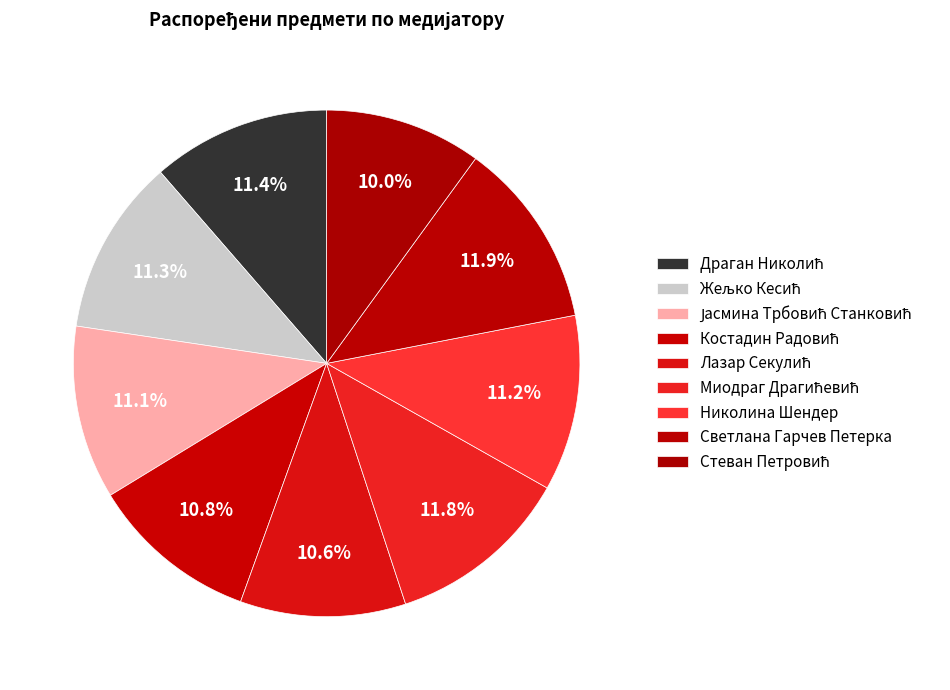

How many slices are in this pie chart?

9